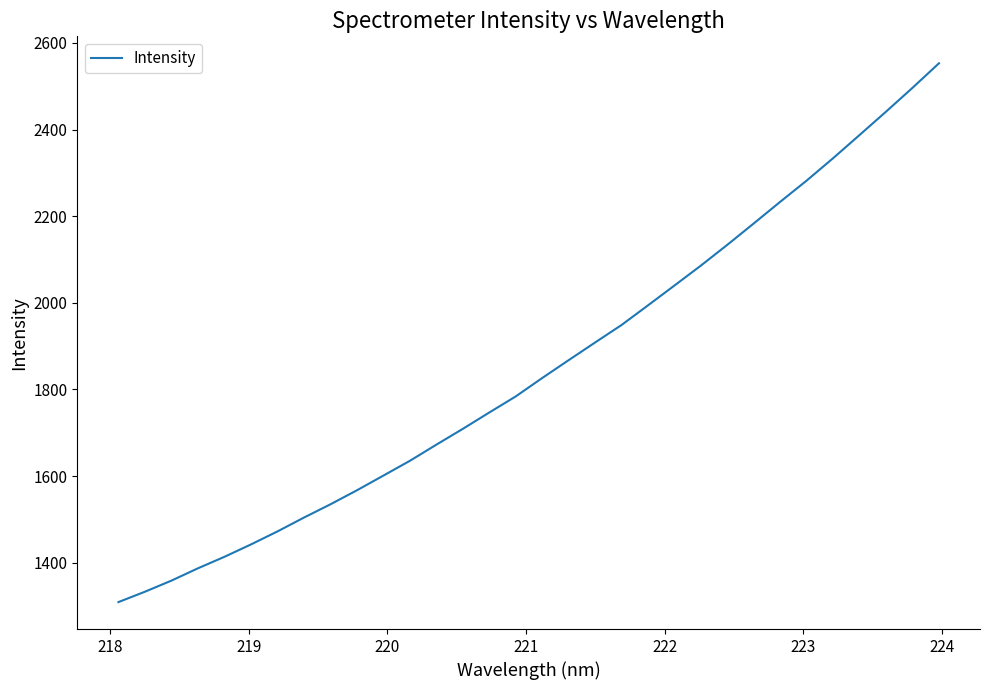

What is the minimum value shown in the chart?

1309.3